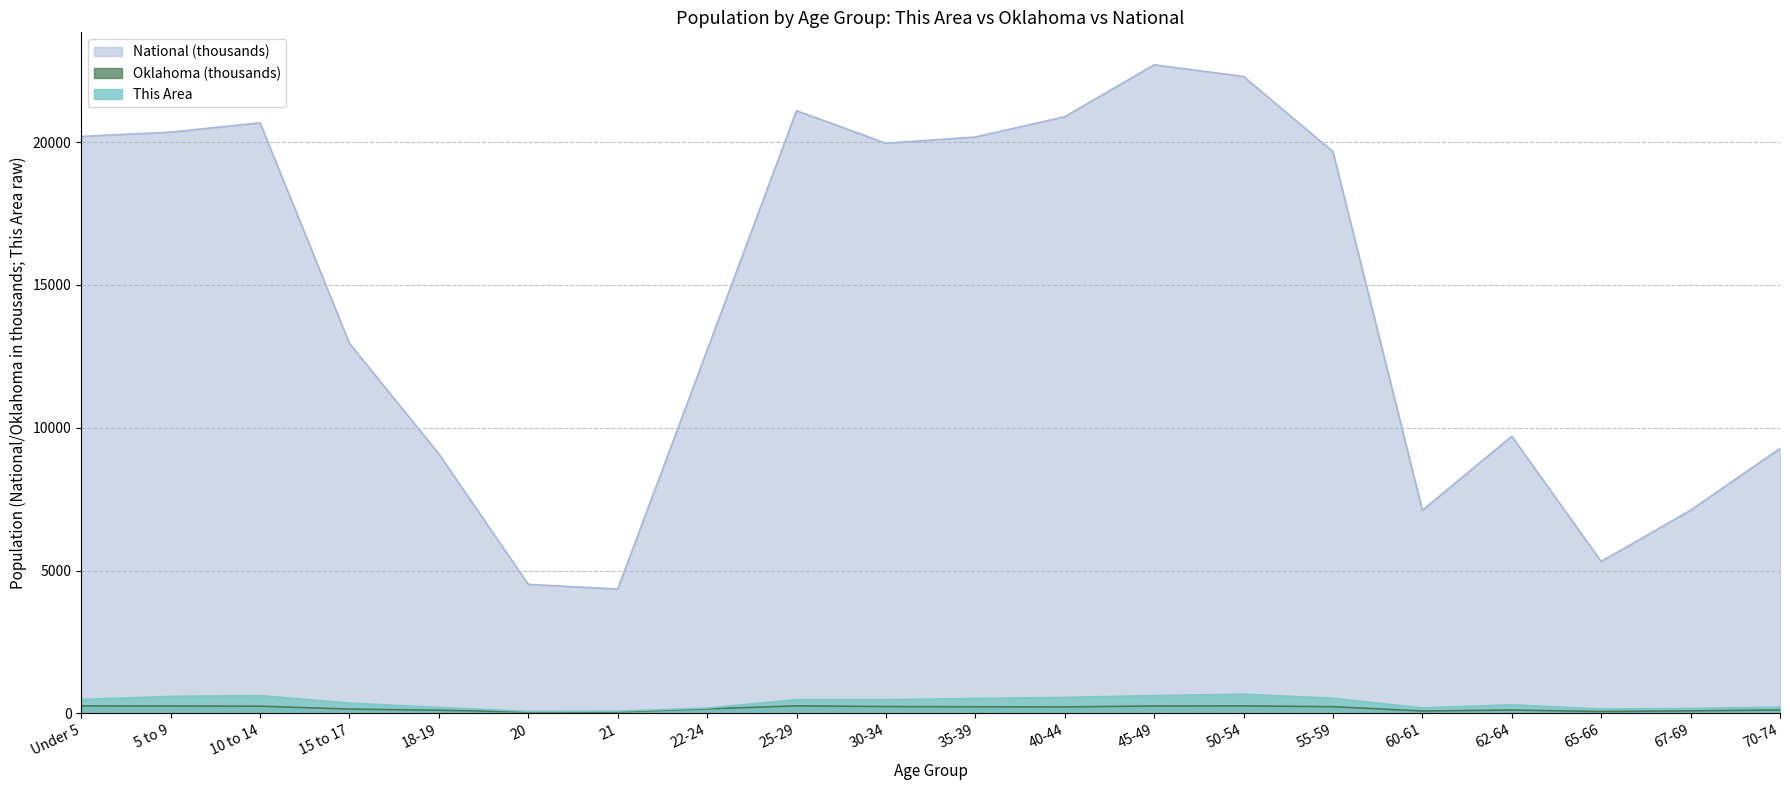

How many values in the Oklahoma series are below 228?

10